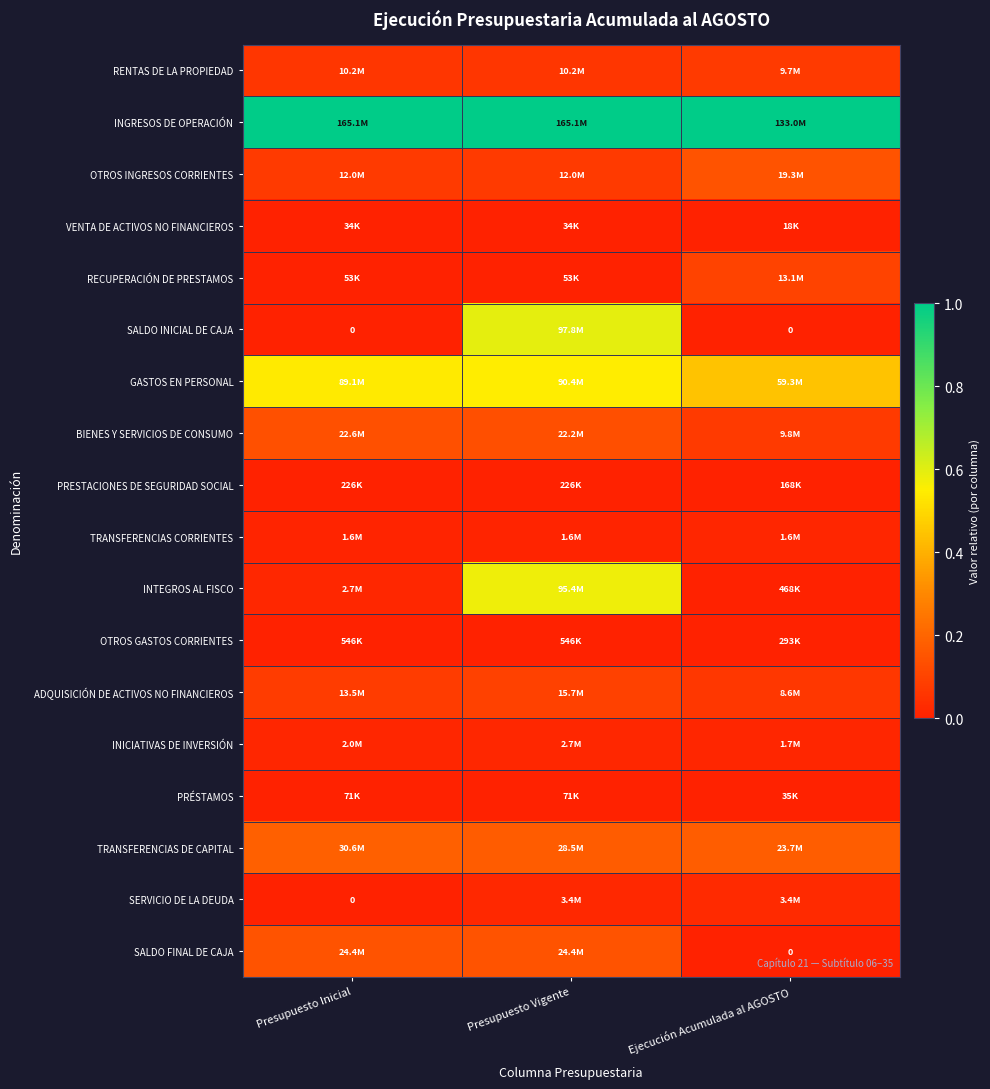

Which series has the largest total across all categories?

INGRESOS DE OPERACIÓN